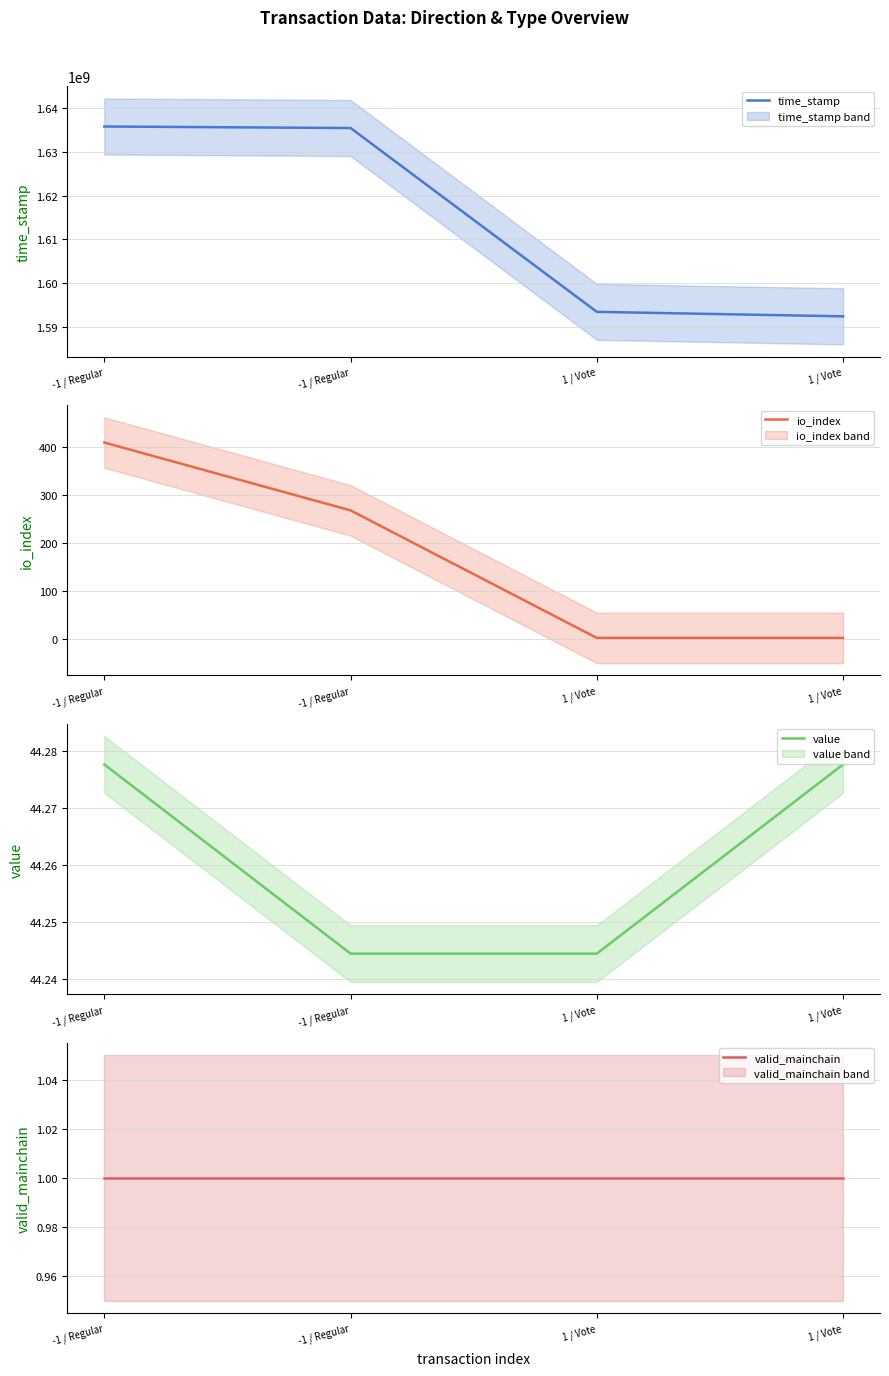

Count the number of categories in the chart.

4